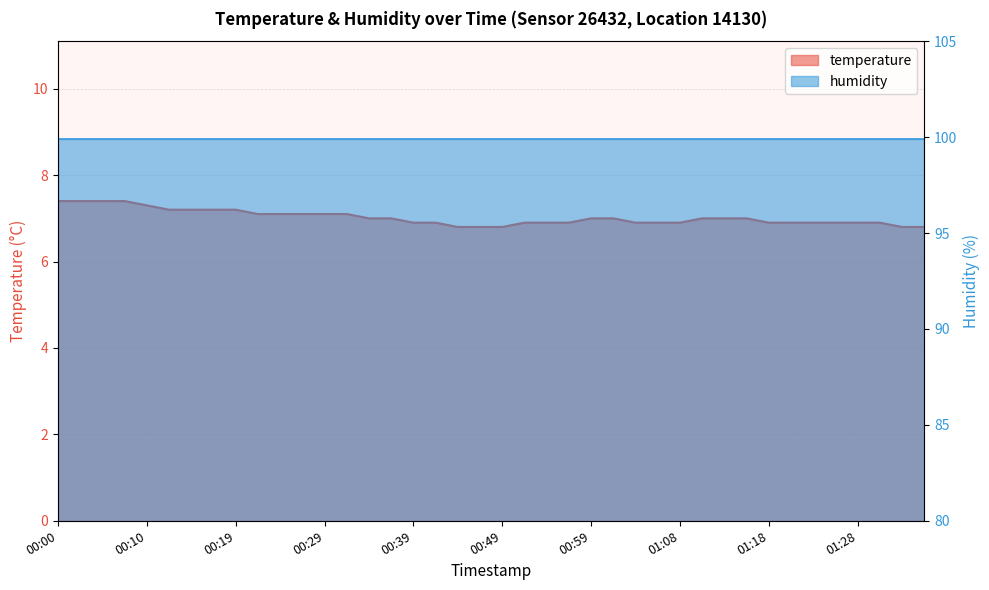

Reading left to right, extract all data points from this chart.

00:00=7.4	00:02=7.4	00:05=7.4	00:07=7.4	00:10=7.3	00:12=7.2	00:15=7.2	00:17=7.2	00:19=7.2	00:22=7.1	00:24=7.1	00:27=7.1	00:29=7.1	00:32=7.1	00:34=7.0	00:37=7.0	00:39=6.9	00:41=6.9	00:44=6.8	00:46=6.8	00:49=6.8	00:51=6.9	00:54=6.9	00:56=6.9	00:59=7.0	01:01=7.0	01:03=6.9	01:06=6.9	01:08=6.9	01:11=7.0	01:13=7.0	01:16=7.0	01:18=6.9	01:20=6.9	01:23=6.9	01:25=6.9	01:28=6.9	01:30=6.9	01:33=6.8	01:35=6.8